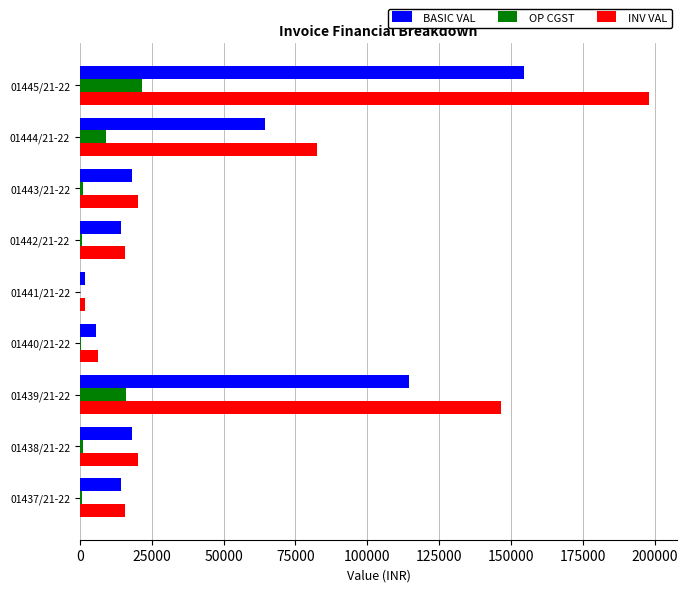

Is the value of BASIC VAL at 01440/21-22 greater than the value of OP CGST at 01441/21-22?

Yes